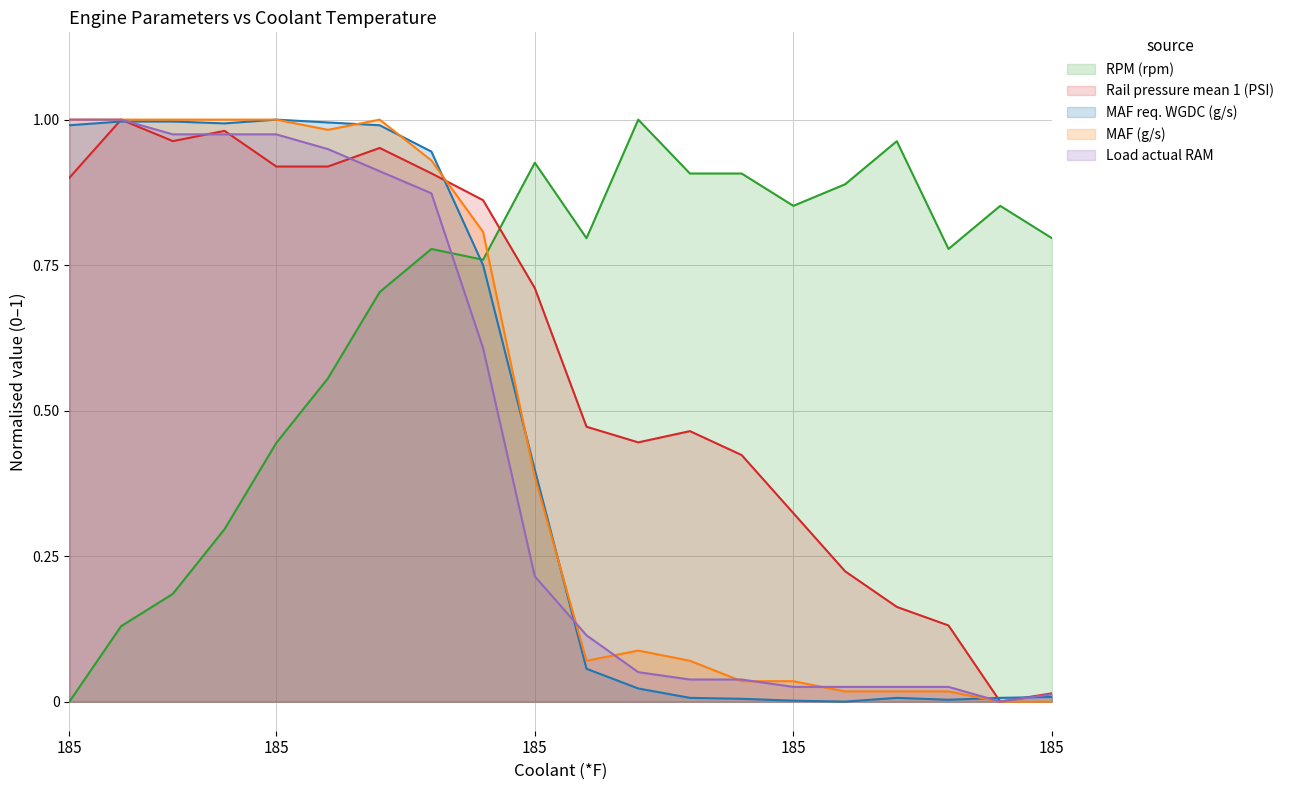

At 185, list the series in order from smallest to largest.

RPM (rpm), Rail pressure mean 1 (PSI), MAF req. WGDC (g/s), MAF (g/s), Load actual RAM